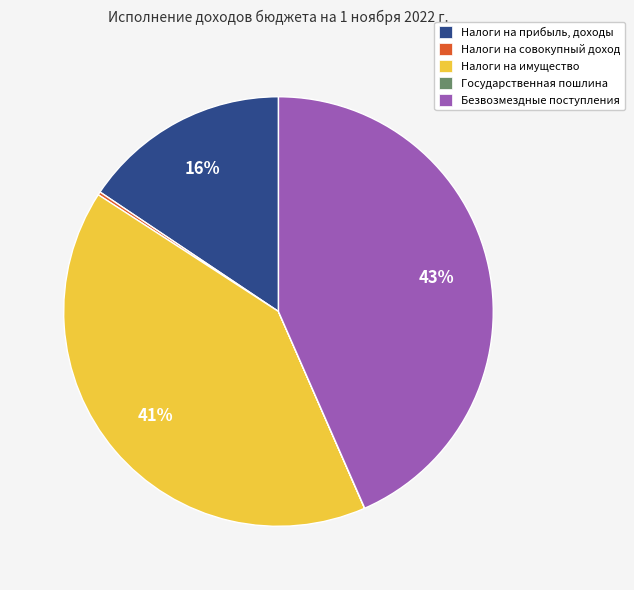

The Налоги на имущество slice represents 30% of the pie. True or false?

False